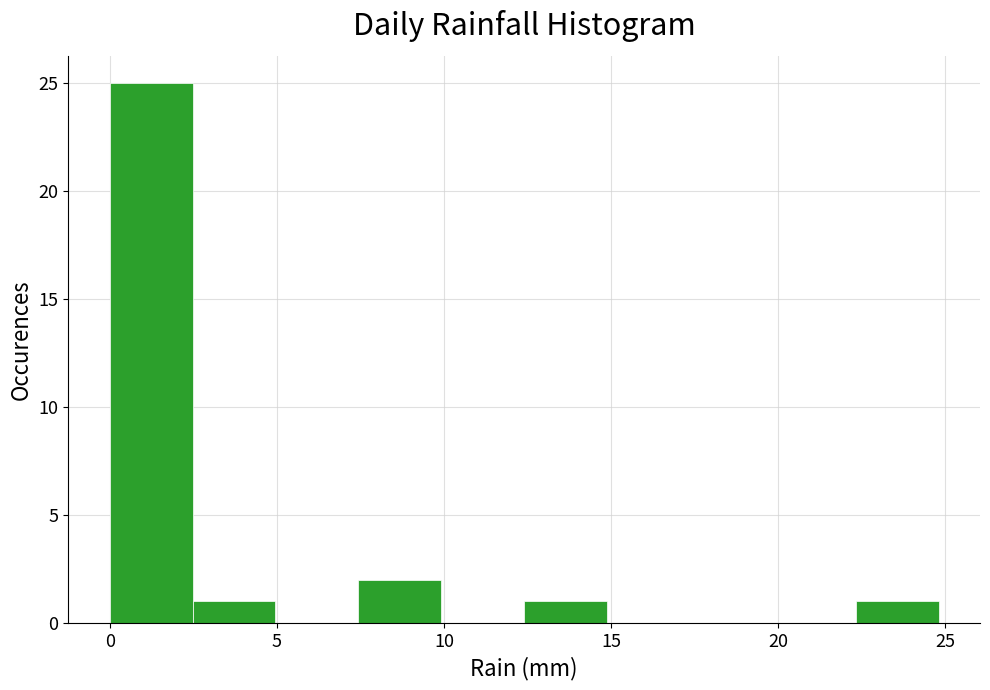

How tall is the bar that spans 2.5 to 5.0 on the x-axis? Neither the bar edges nor the heights are printed on the chart, so give them approximately, as read against the axes.

1